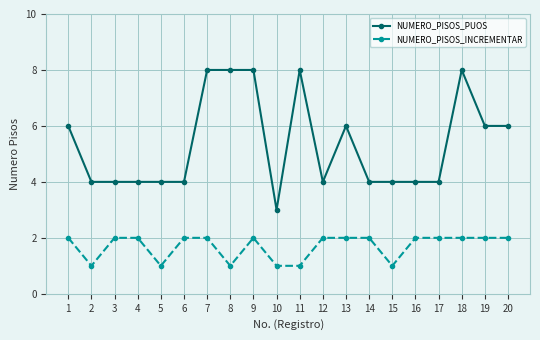

Count the NUMERO_PISOS_PUOS values in the range 4 to 8.

19